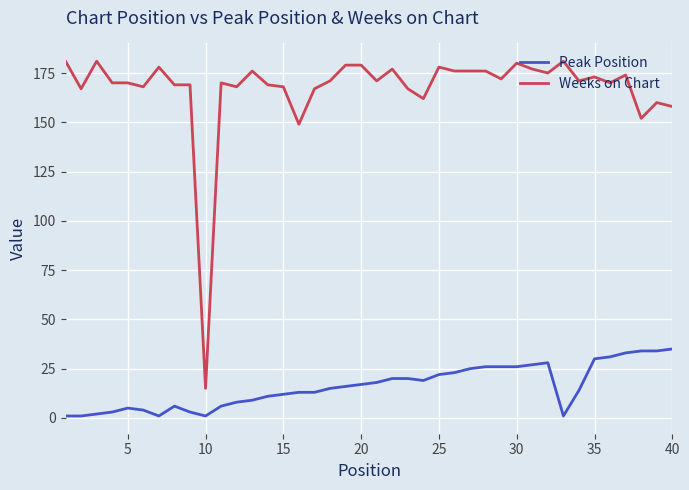

Which series has the largest total across all categories?

Weeks on Chart